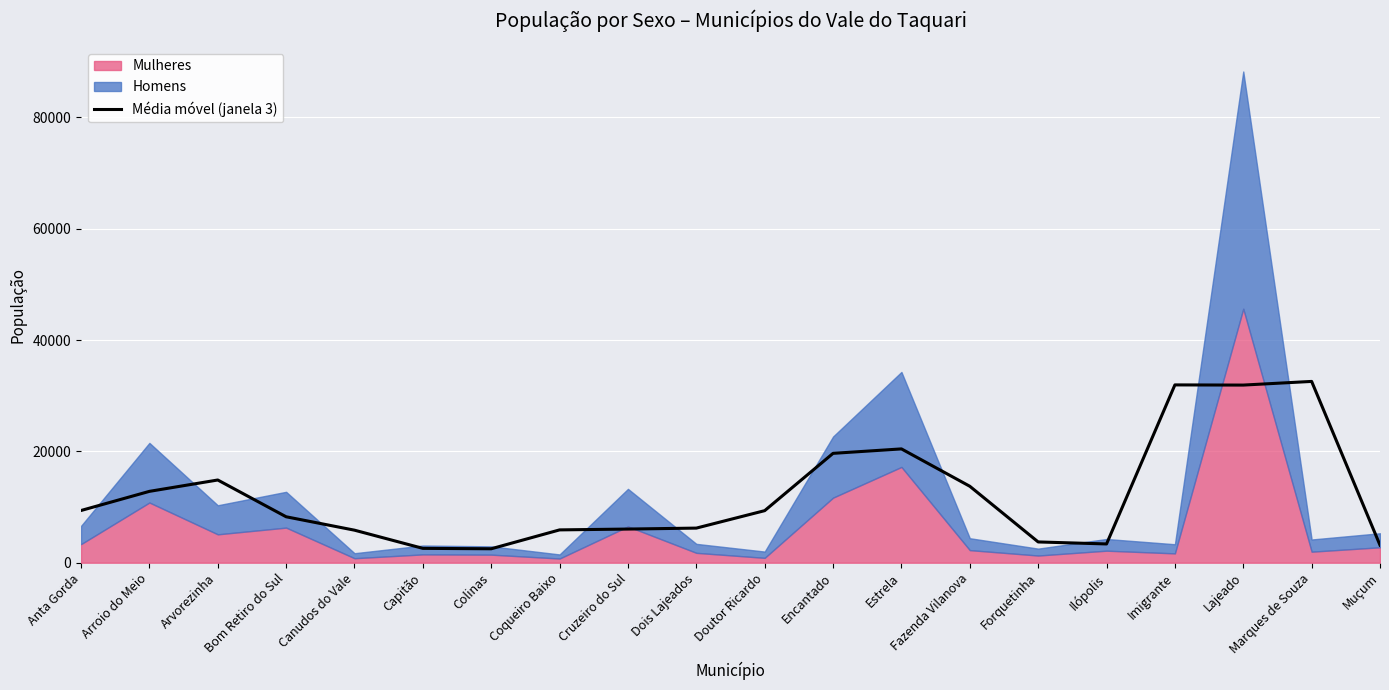

What is the minimum value shown in the chart?

2504.3